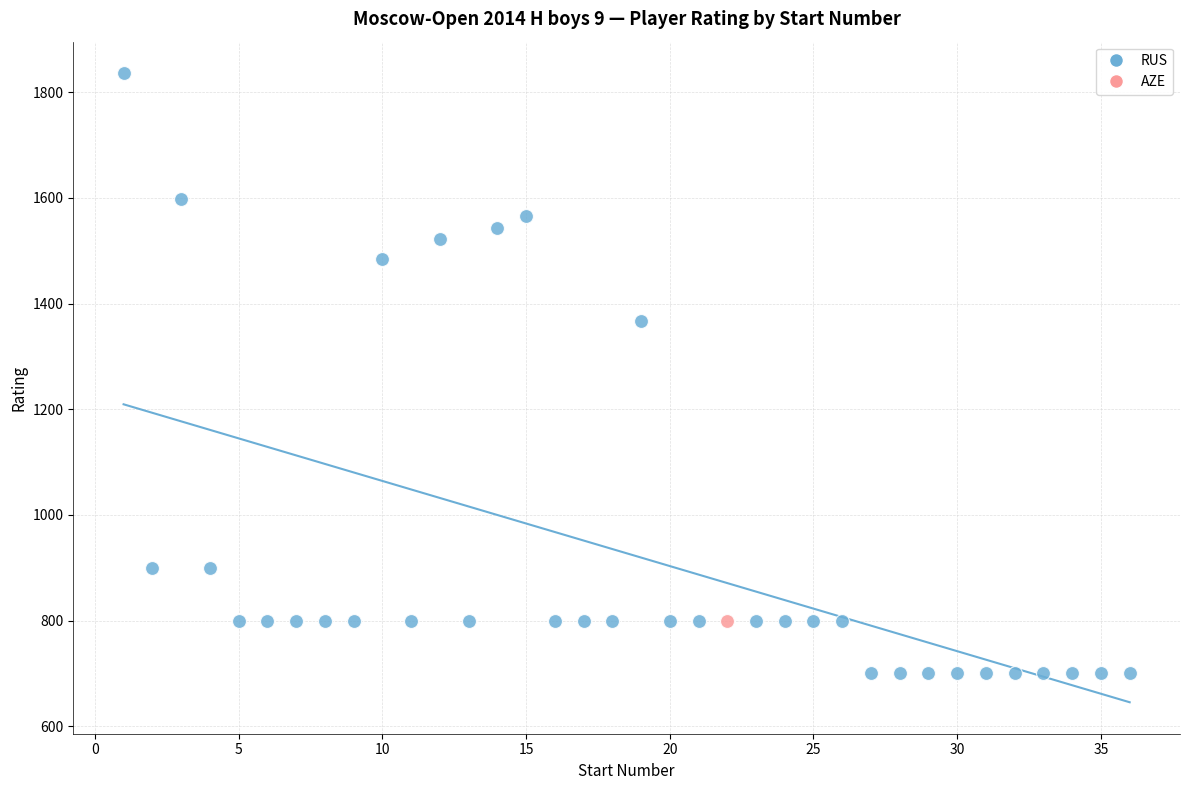

What are all the series names shown in the legend?

RUS, AZE